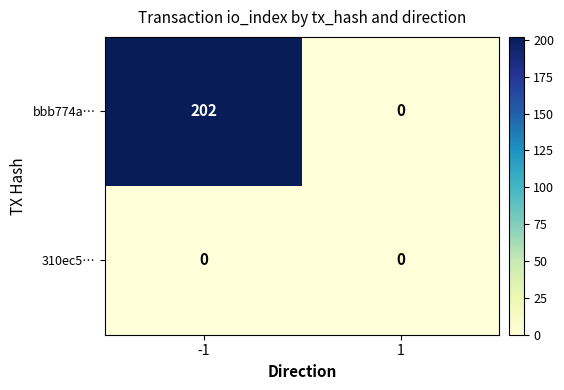

At -1, list the series in order from smallest to largest.

310ec5…, bbb774a…